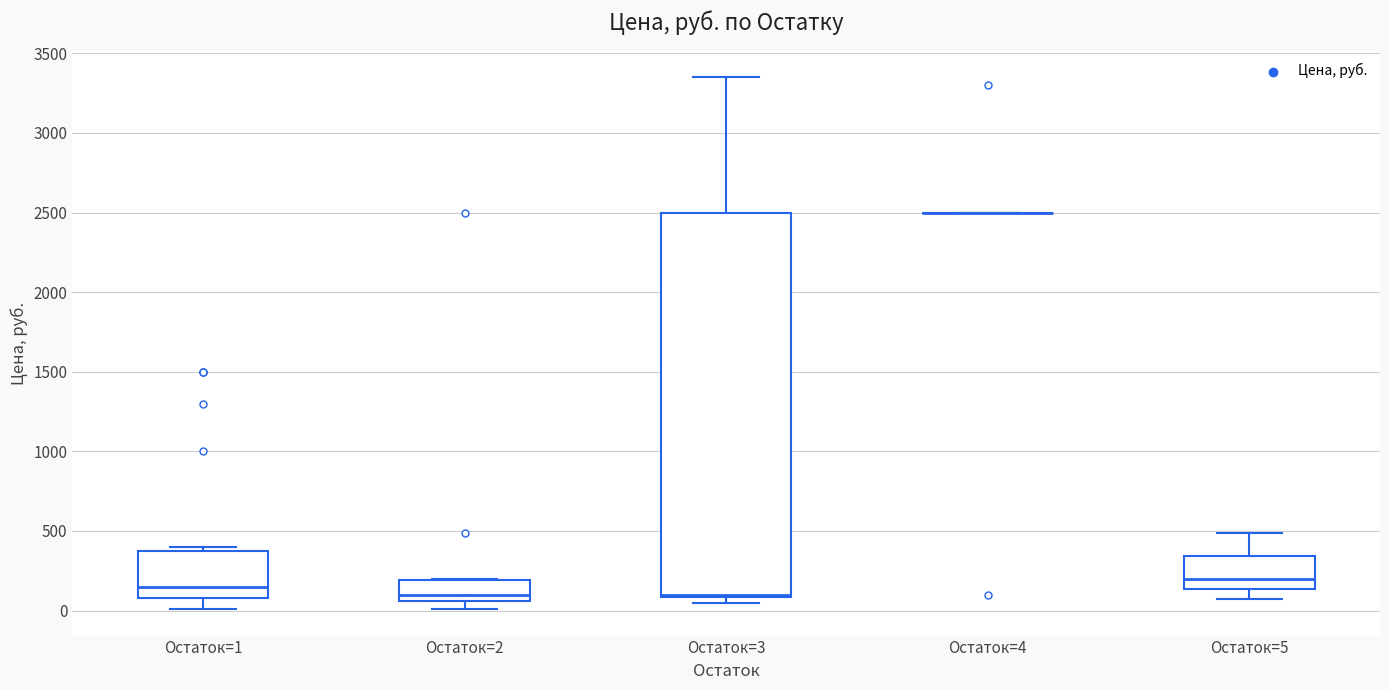

Reading left to right, read every box against the y-axis: the position of its median line, the range the box covers, and the ends of its whiskers. The values are not printed on the chart, so give them approximately, as read against the axis.

Остаток=1: median 150, box 100 to 400, whiskers 0 to 400 (just above the box's upper edge)
Остаток=2: median 100, box 50 to 200, whiskers 0 to 200
Остаток=3: median 100, box 100 to 2500, whiskers 50 to 3350
Остаток=4: box collapsed to a line at 2500, whiskers 2500 to 2500
Остаток=5: median 200, box 150 to 350, whiskers 50 to 500